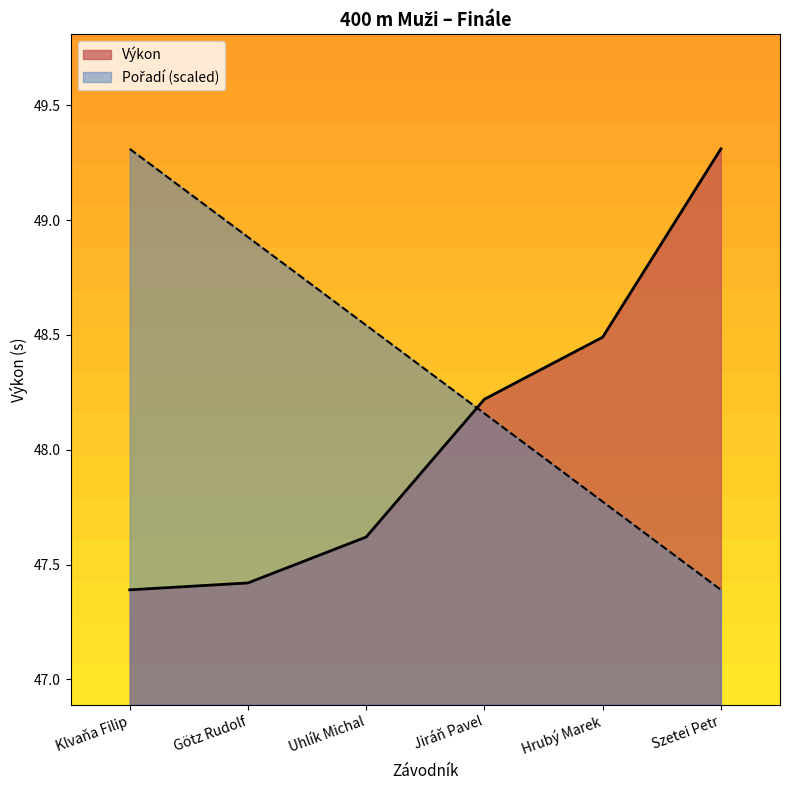

Where is Pořadí nearest to the value 48?

Jiráň Pavel